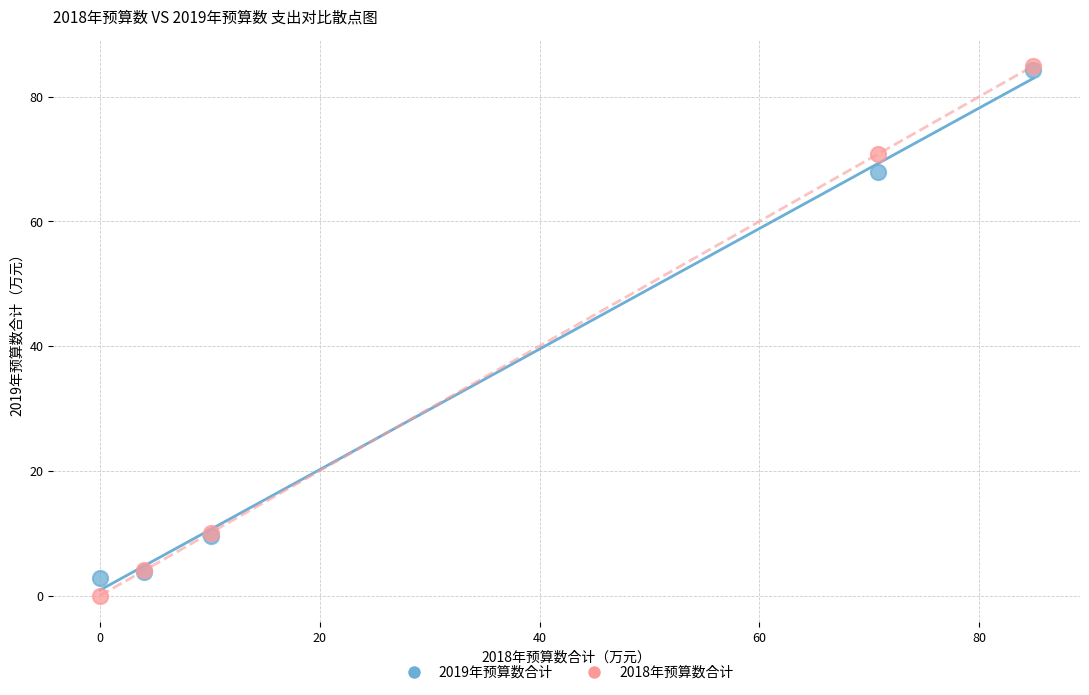

Across all series, what Y value is closest to 42?

67.9